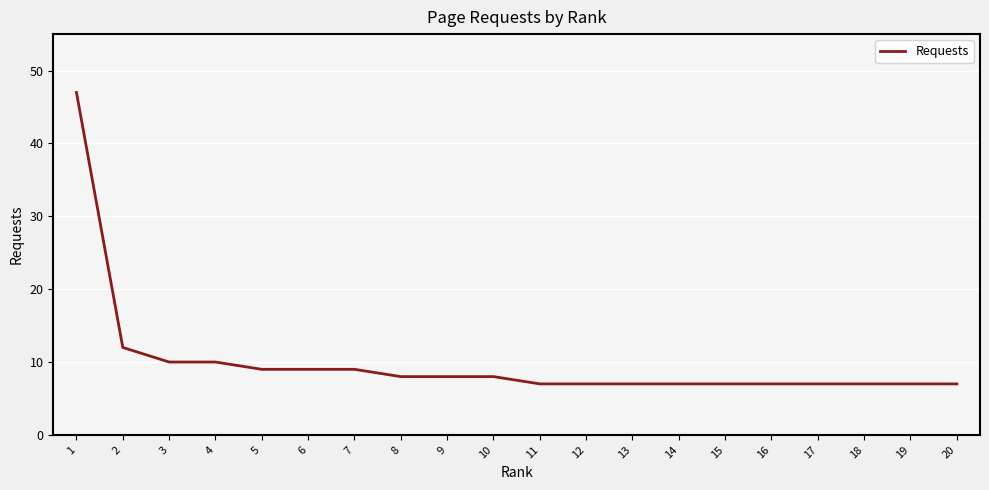

What is the difference between the maximum and minimum values?

40